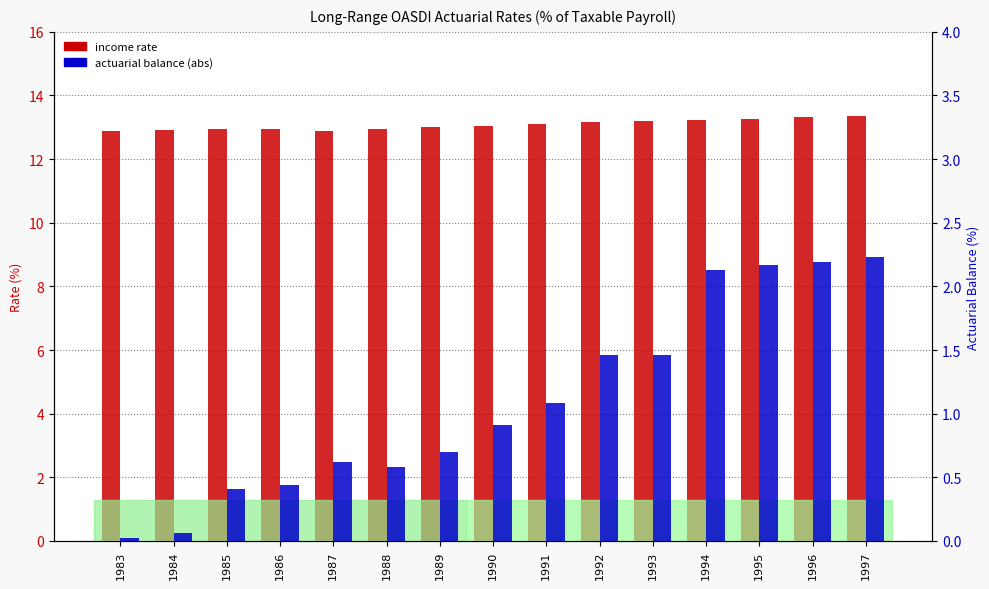

Rank the categories by actuarial balance value from lowest to highest.

1983, 1984, 1985, 1986, 1988, 1987, 1989, 1990, 1991, 1992, 1993, 1994, 1995, 1996, 1997